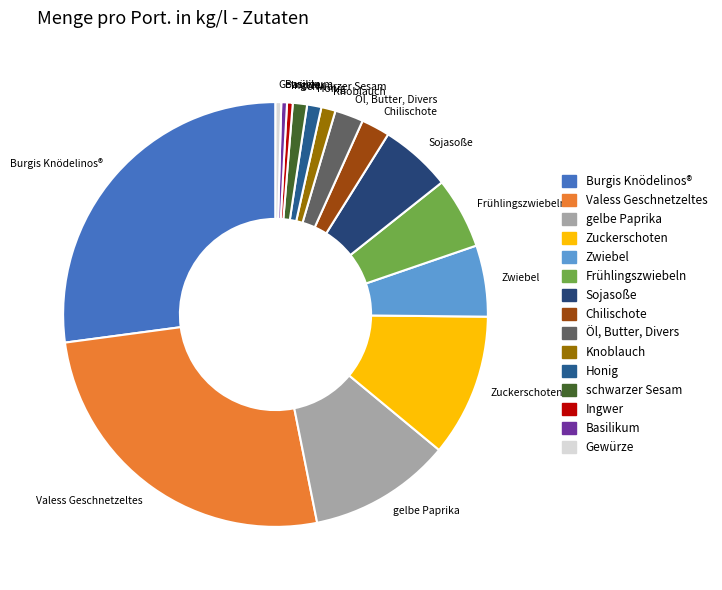

The Sojasoße slice represents 11% of the pie. True or false?

False